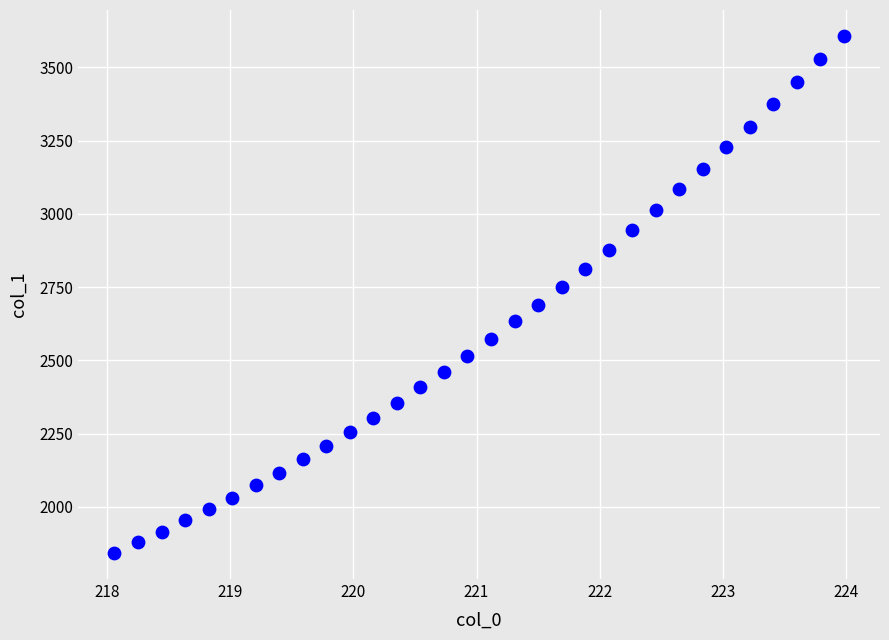

What is the range of Y values (max minus min)?

1764.7